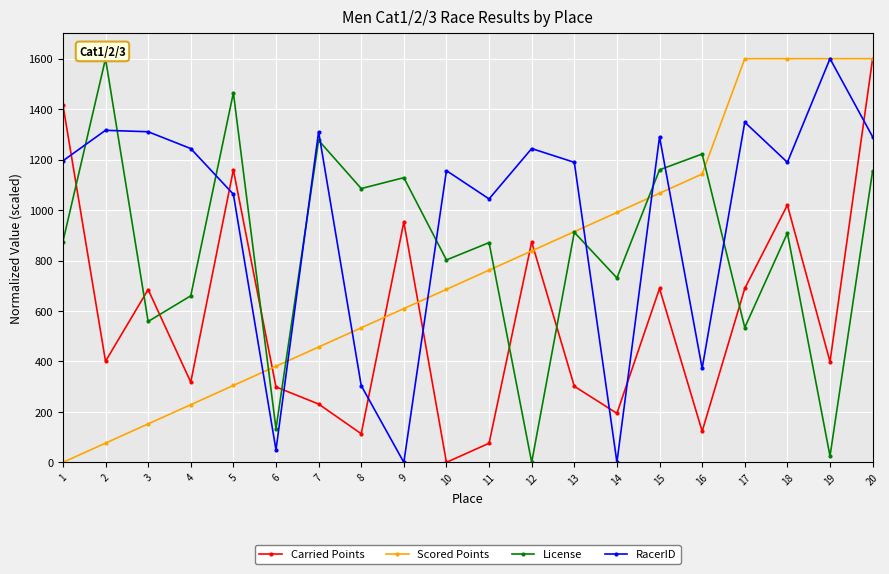

True or false: Carried Points has more than 1 points higher than both neighbors.

True